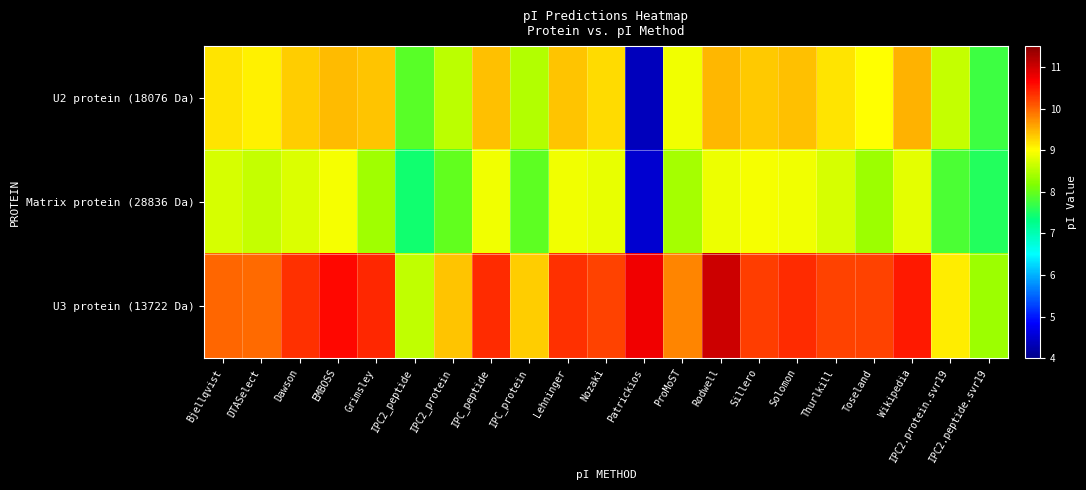

How many series are shown in this chart?

3